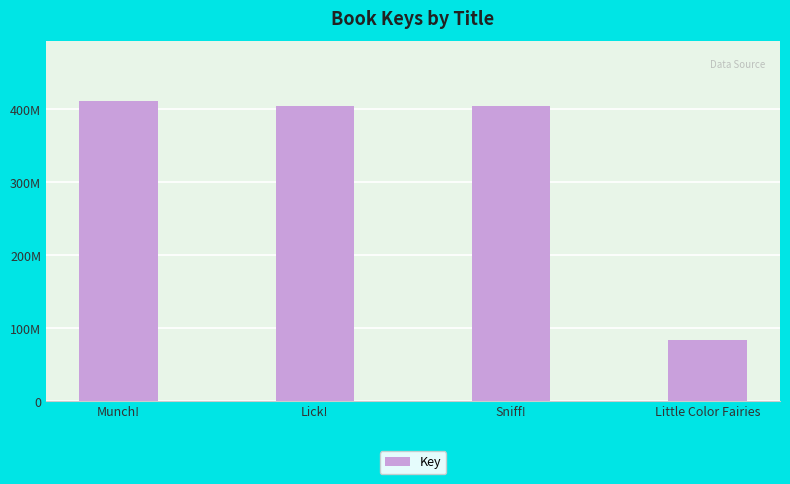

True or false: the data shows 411290002 at Munch!.

True